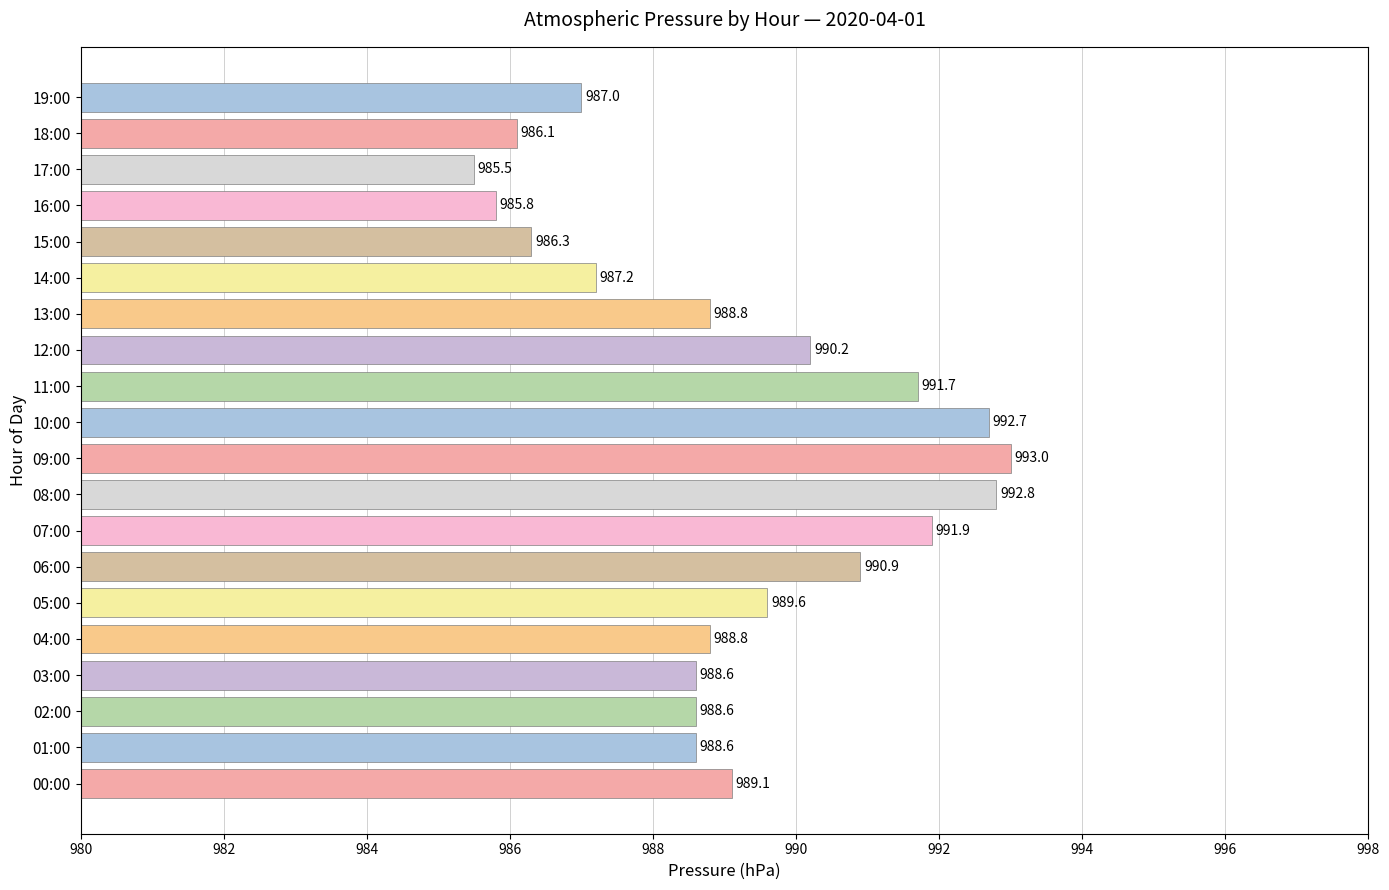

Are the bars horizontal?

Yes